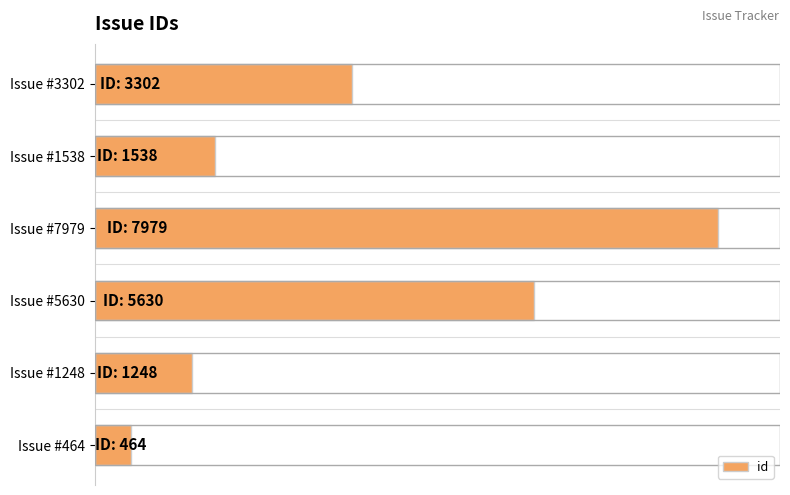

What is the difference between the maximum and minimum values?

7515